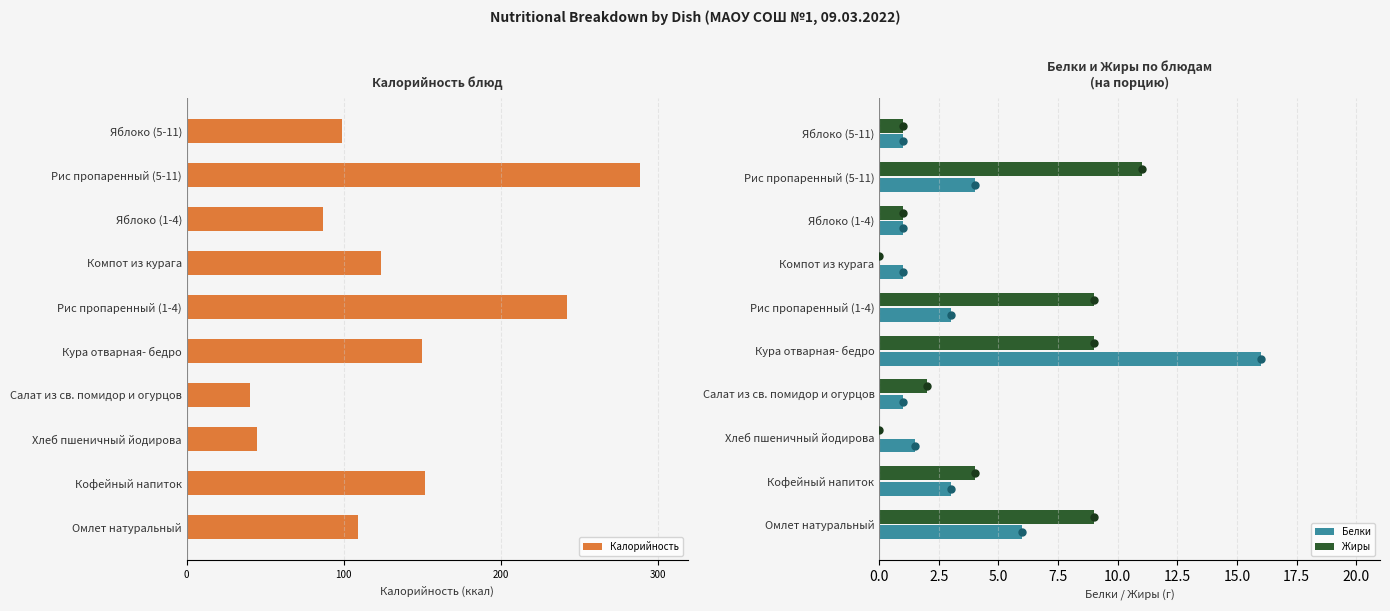

What are all the series names shown in the legend?

Калорийность, Белки, Жиры